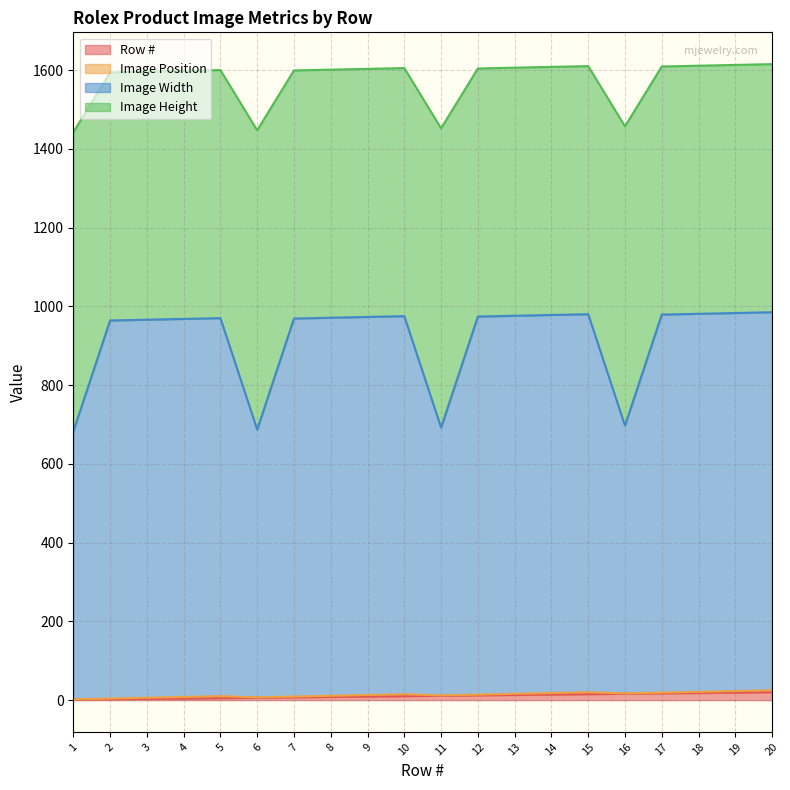

Does the chart display data point markers on the line(s)?

No